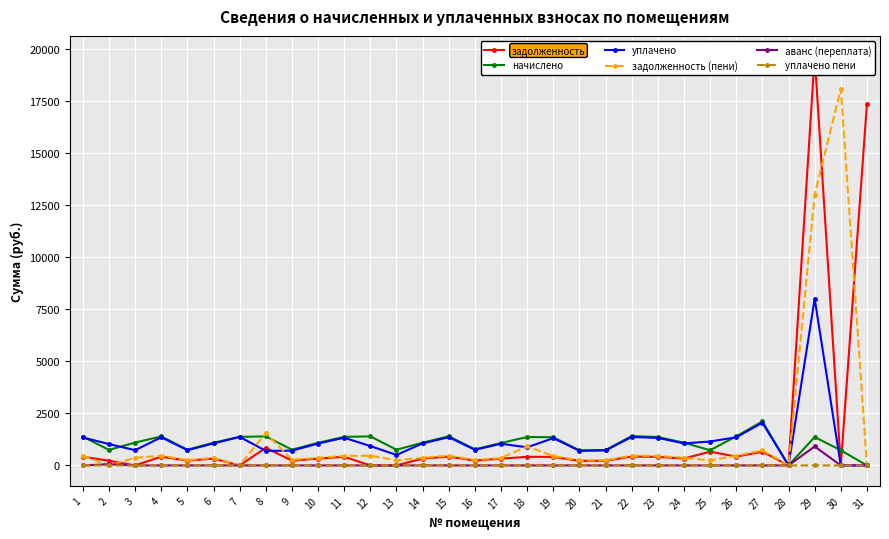

Which category has the lowest value in the задолженность series?

3